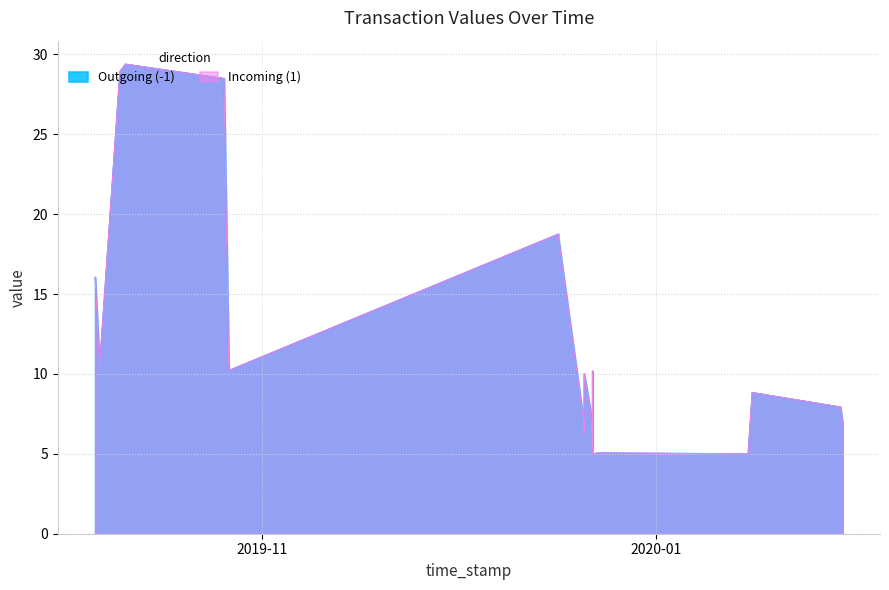

How many series are shown in this chart?

2